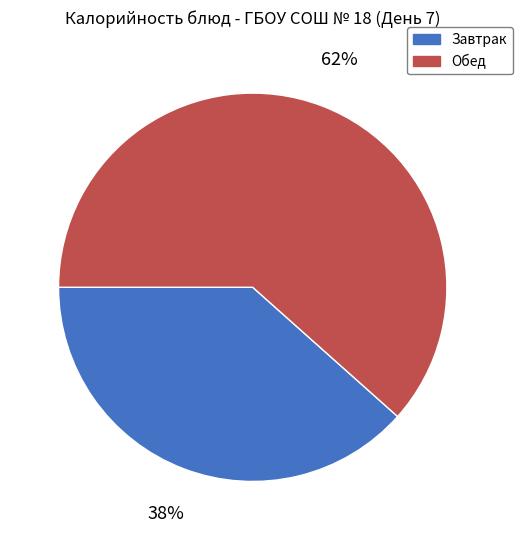

Combined, do Завтрак and Обед account for over 50%?

Yes